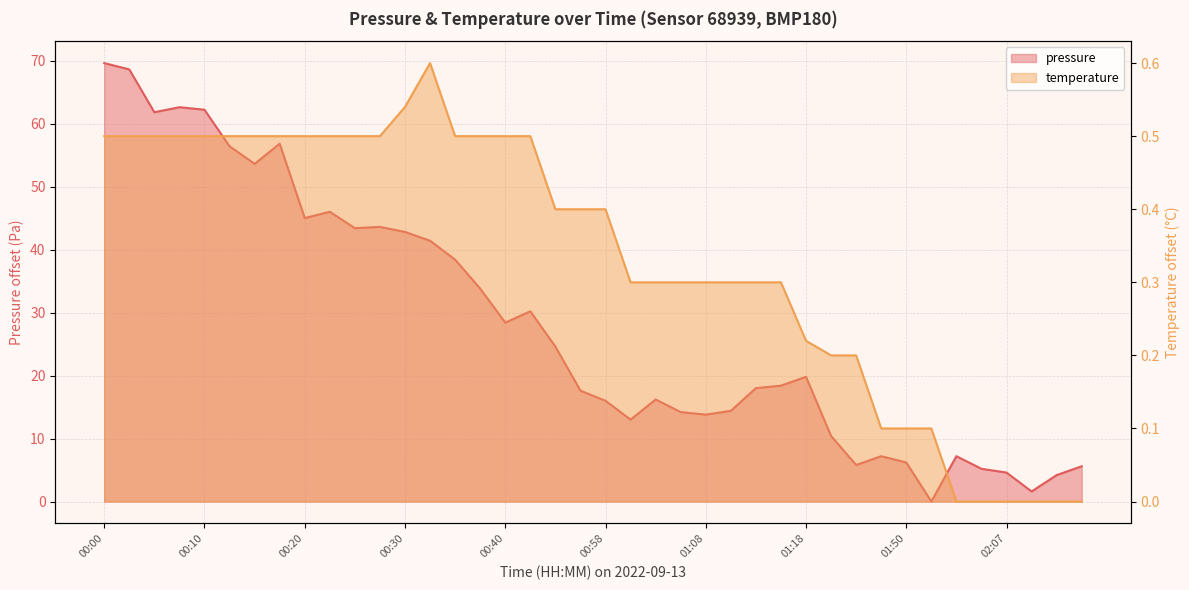

Is the value of pressure at 00:08 greater than the value of temperature at 01:47?

Yes